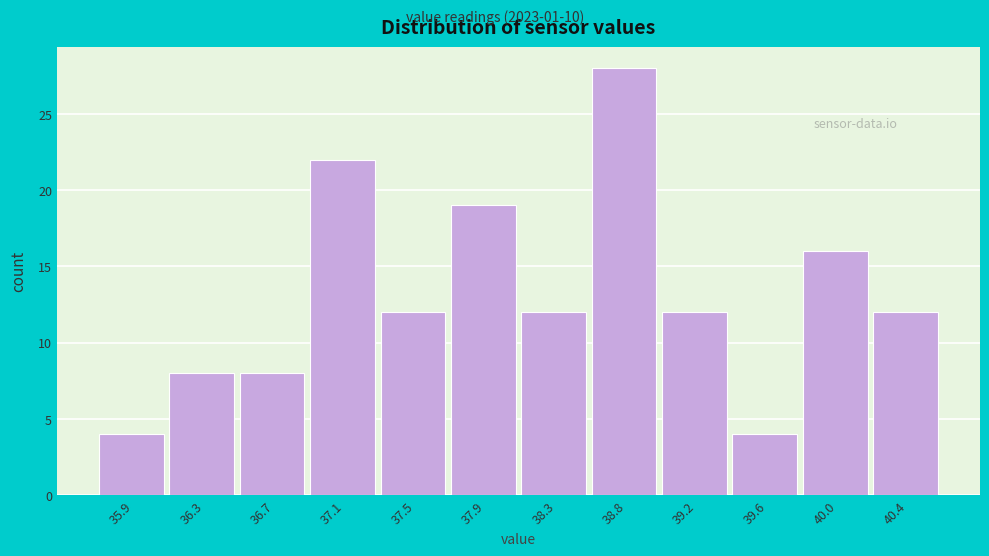

How tall is the bar that spans 36.895 to 37.310 on the x-axis? Neither the bar edges nor the heights are printed on the chart, so give them approximately, as read against the axes.

22